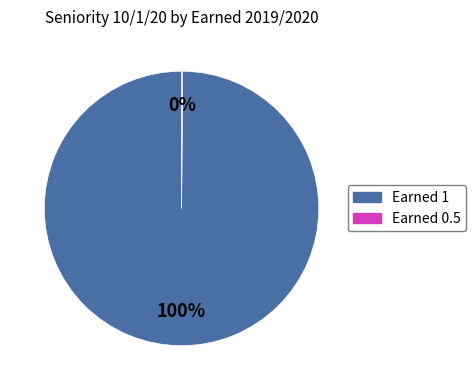

Is there a majority slice in this chart?

Yes